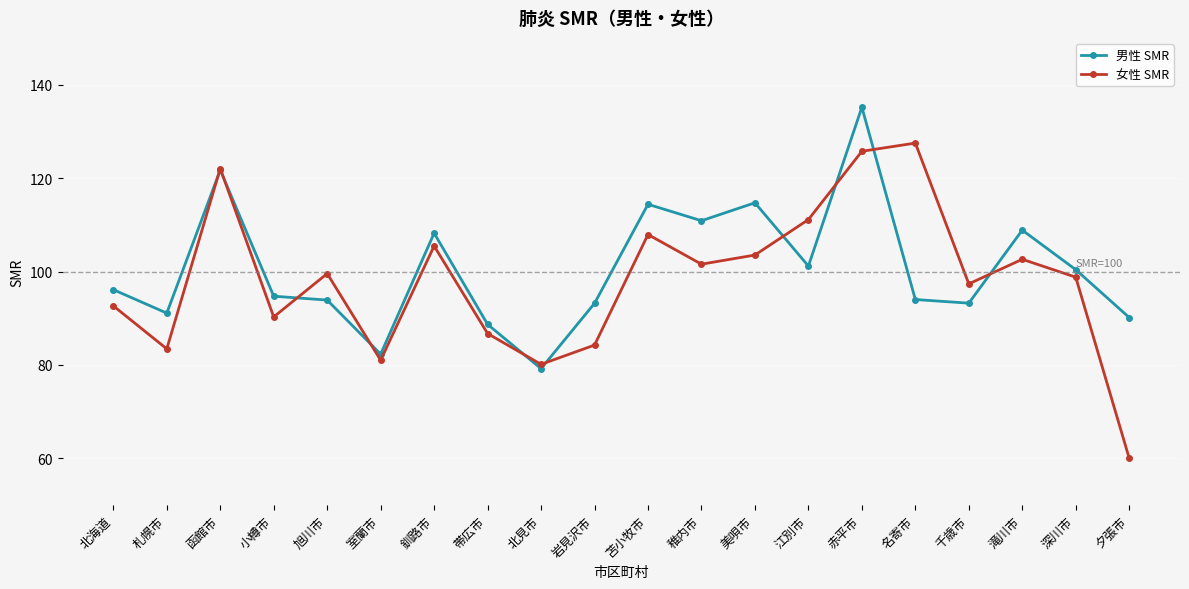

True or false: 男性 SMR and 女性 SMR intersect in this chart.

True